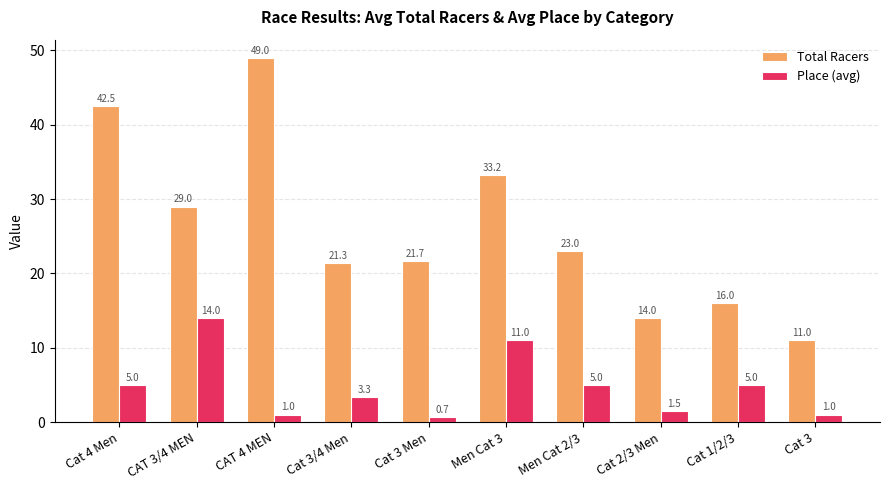

What is the sum of the Place (avg) values at Cat 3/4 Men and Cat 1/2/3?

8.3